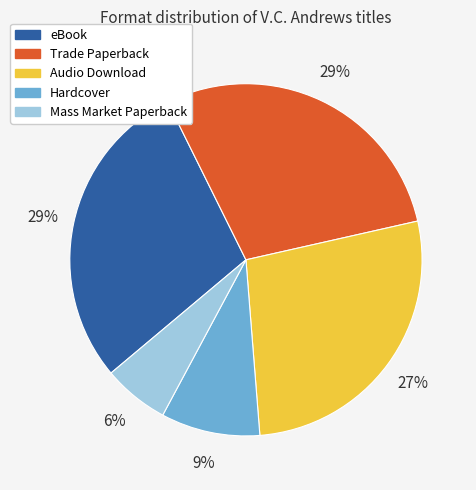

Count the number of slices in the pie.

5